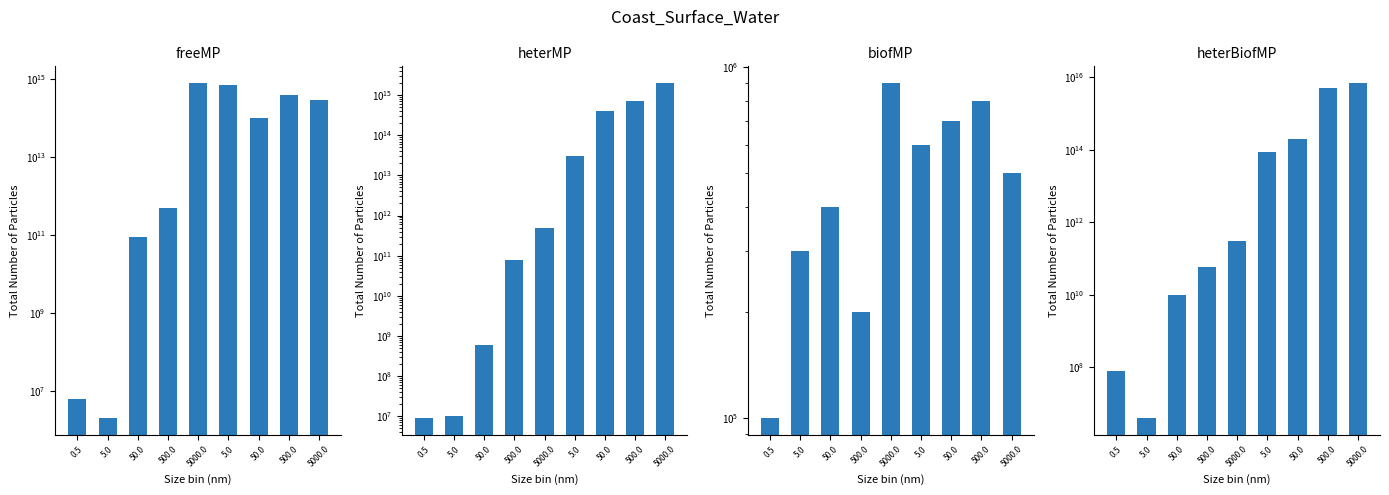

How many distinct data groups are displayed?

4